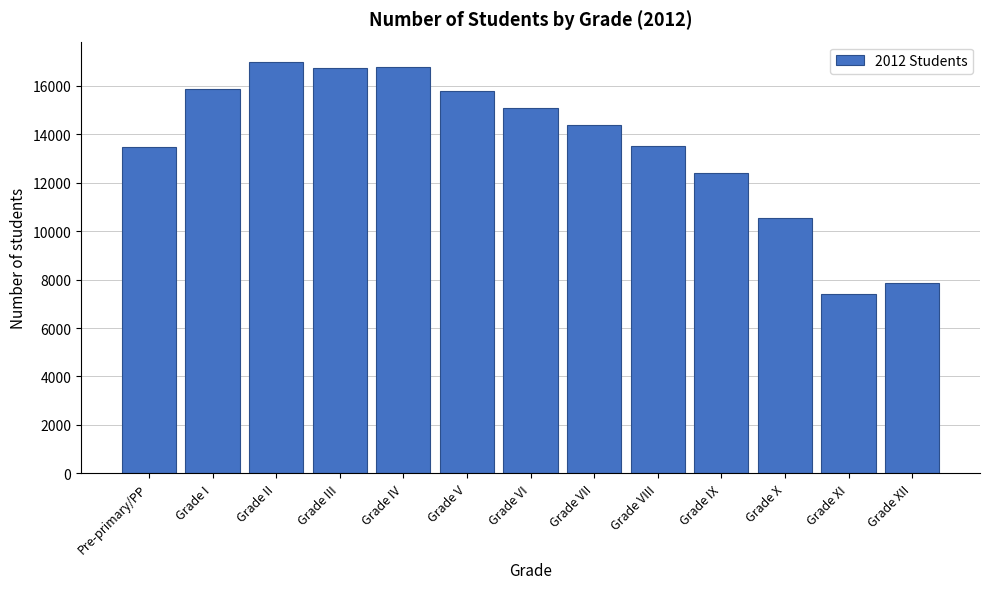

Which has a higher value, Grade VIII or Grade IX?

Grade VIII